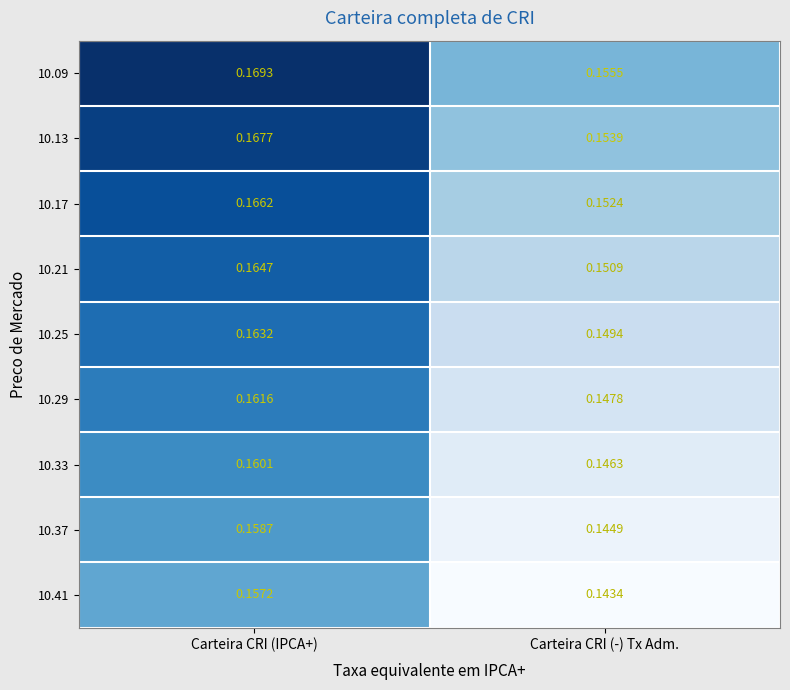

Which category has the highest value across all series?

Carteira CRI (IPCA+)